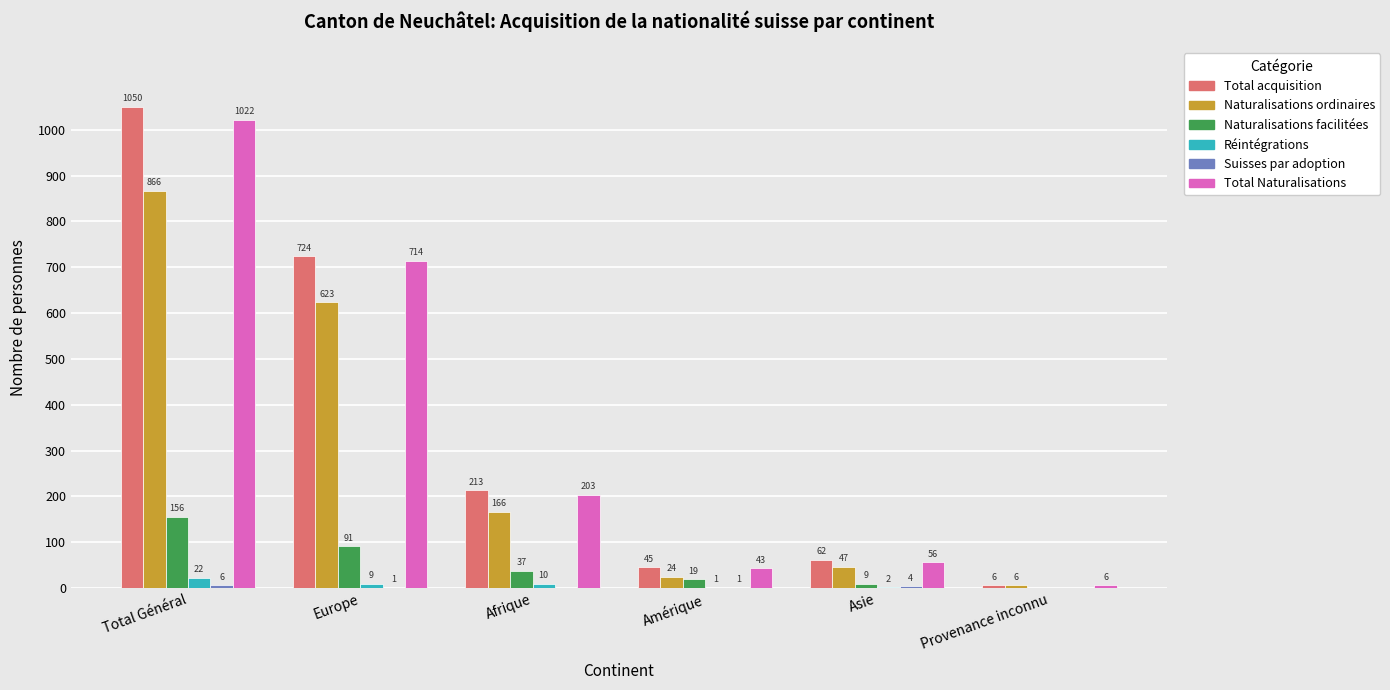

Which series has the largest total across all categories?

Total acquisition